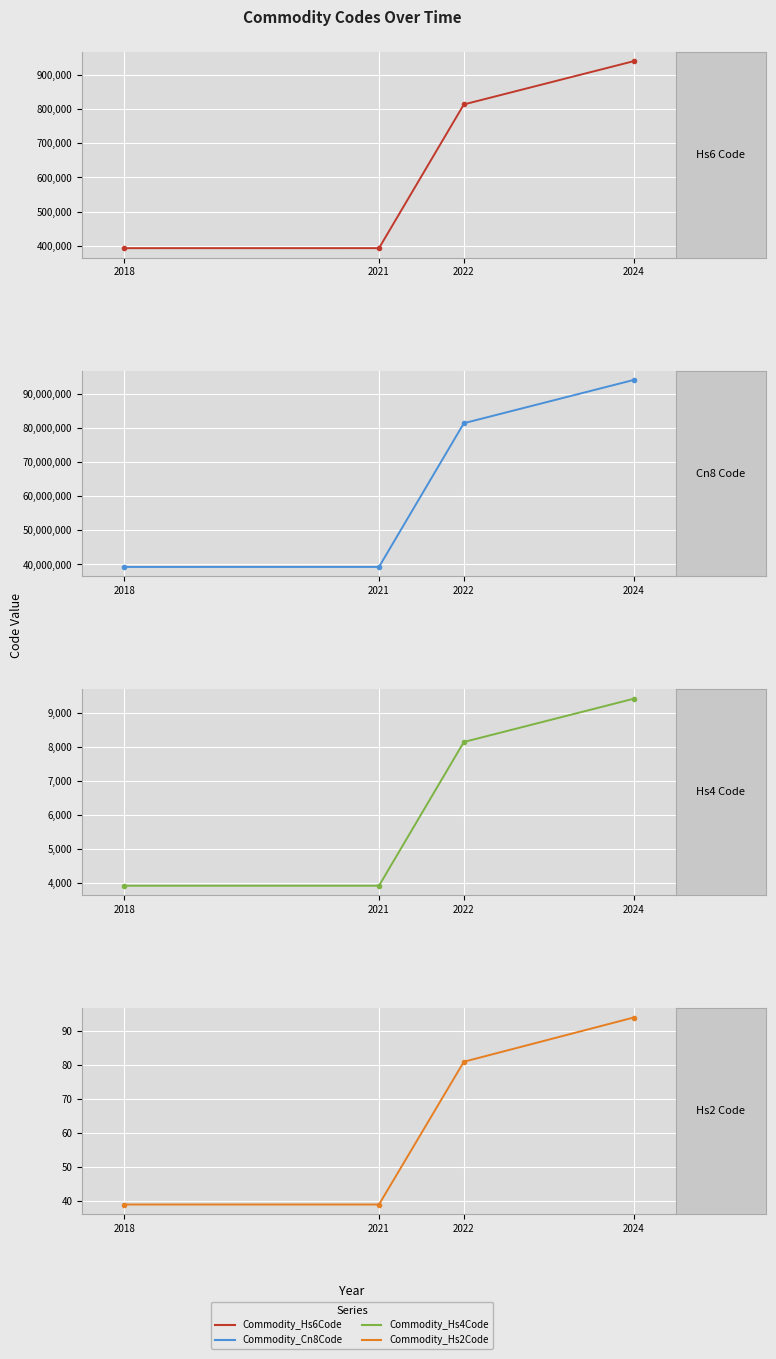

What is the difference between the maximum and minimum values in the Commodity_Hs6Code series?

547760.0